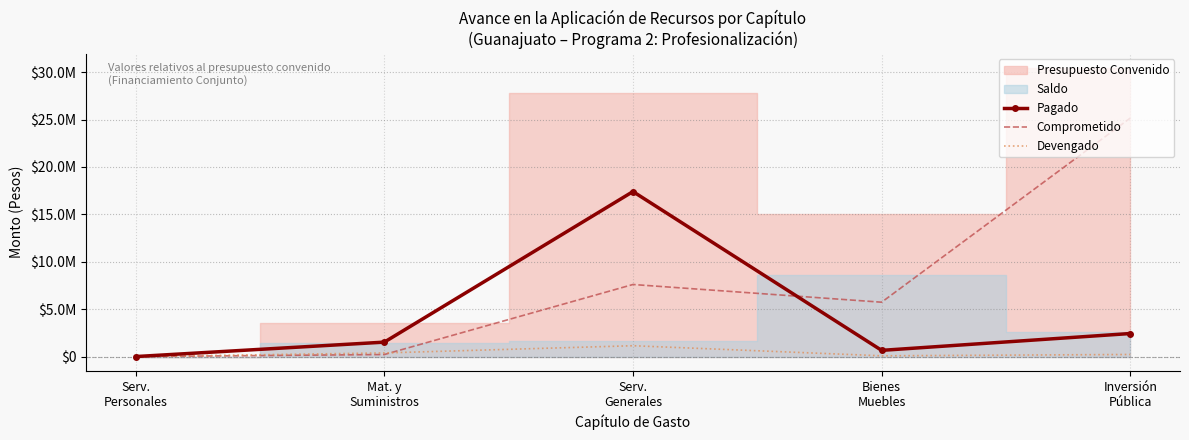

Where is the first local minimum for Comprometido?

Bienes
Muebles